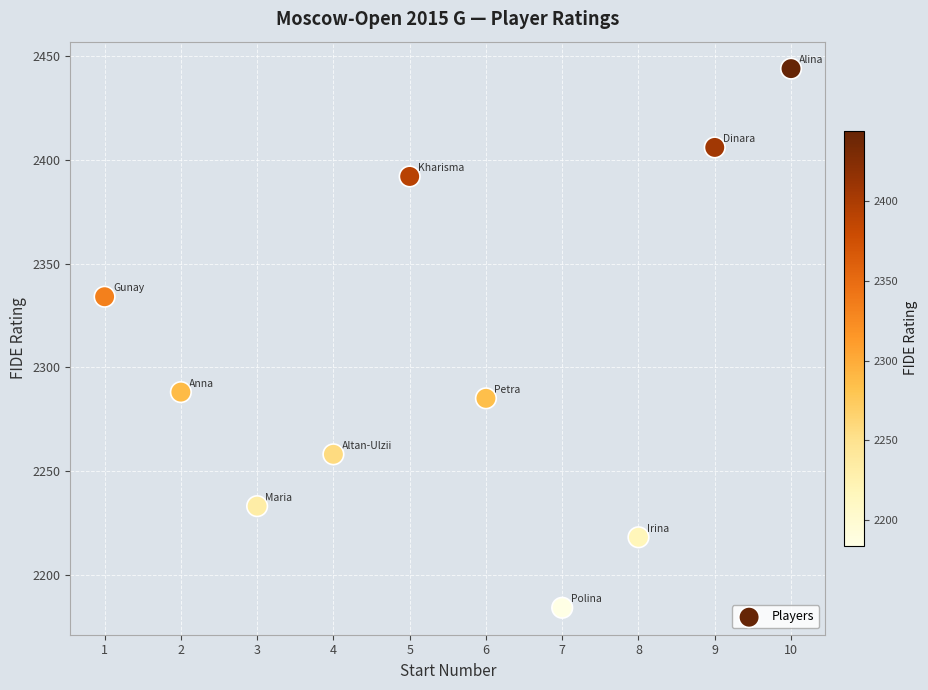

What Y value in the scatter plot is closest to 2314?

2334